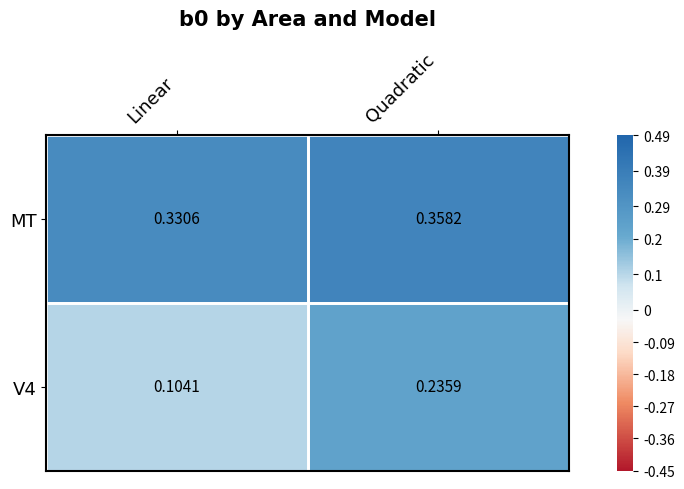

List the series in order of their overall mean, lowest first.

V4, MT